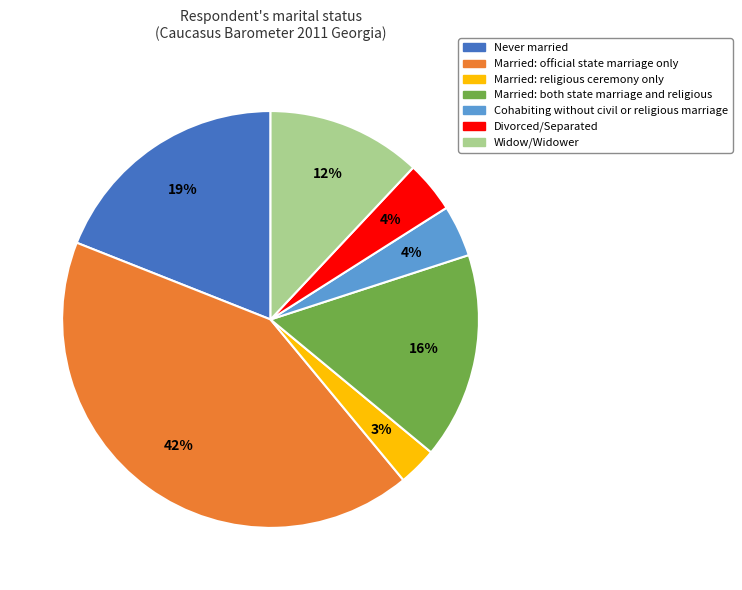

Do Divorced/Separated and Cohabiting without civil or religious marriage together represent more than half of the pie?

No